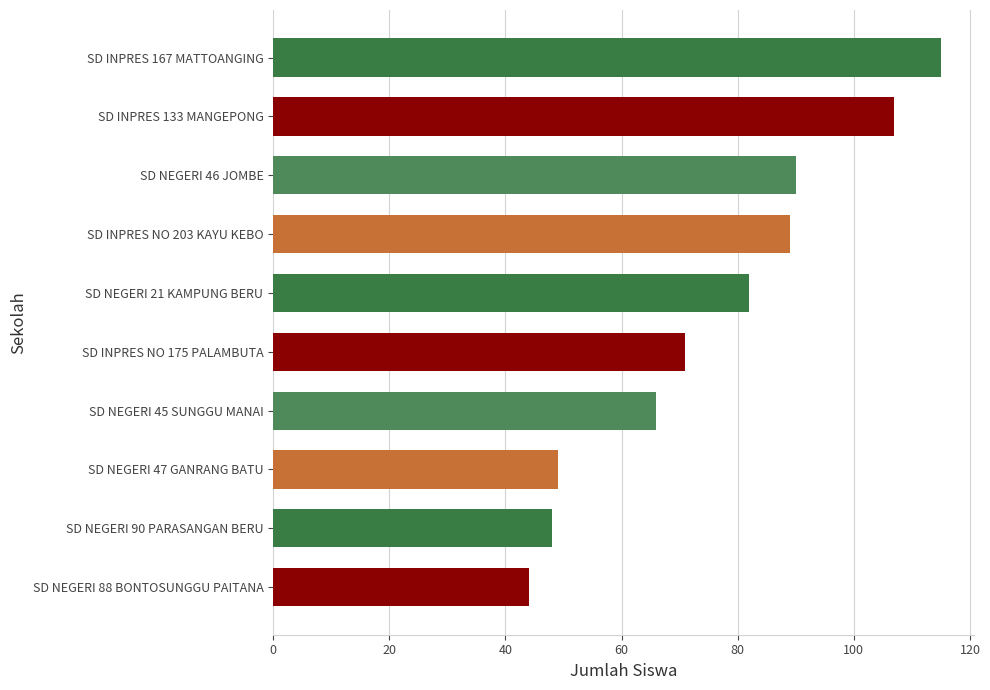

Which has a higher value, SD INPRES 133 MANGEPONG or SD NEGERI 90 PARASANGAN BERU?

SD INPRES 133 MANGEPONG